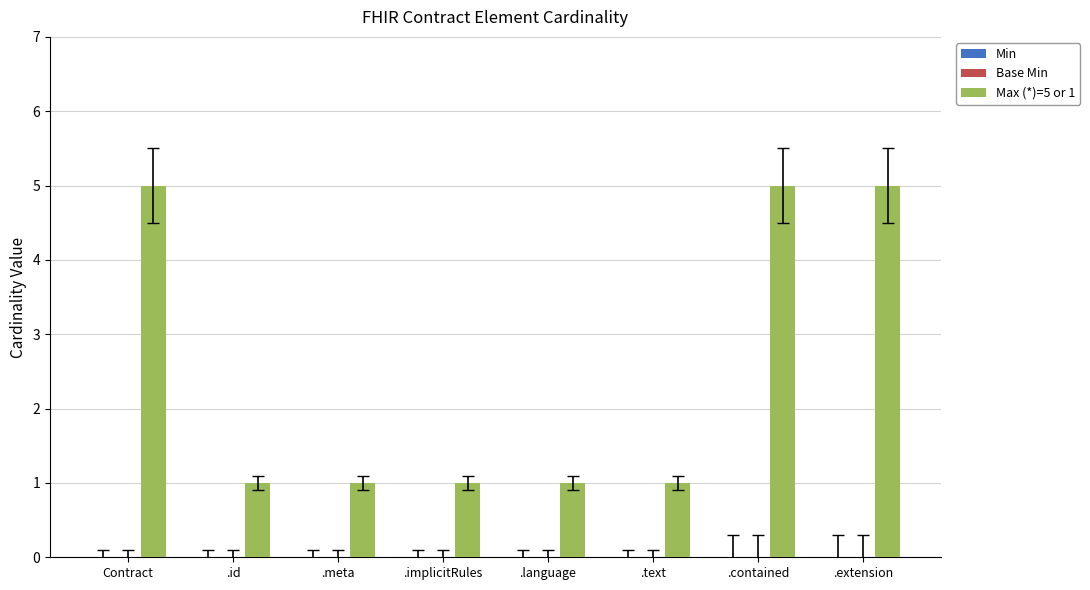

What is the label of the 2nd bar from the left?

.id